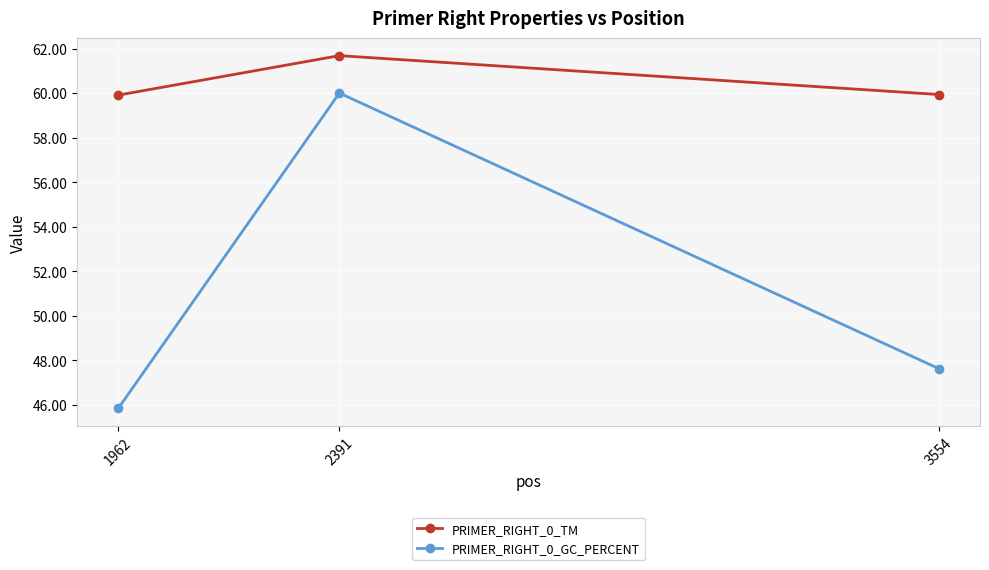

What is the difference between the PRIMER_RIGHT_0_GC_PERCENT values at 2391 and 3554?

12.4